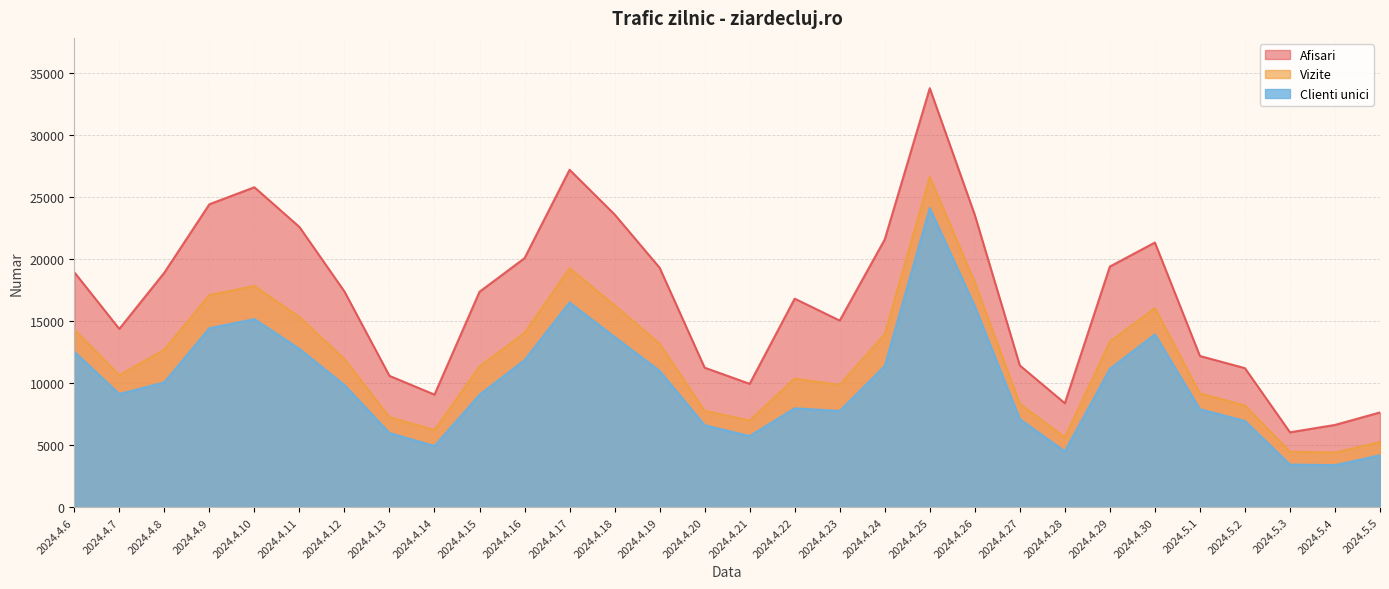

What is the label of the 20th point from the left?

2024.4.25